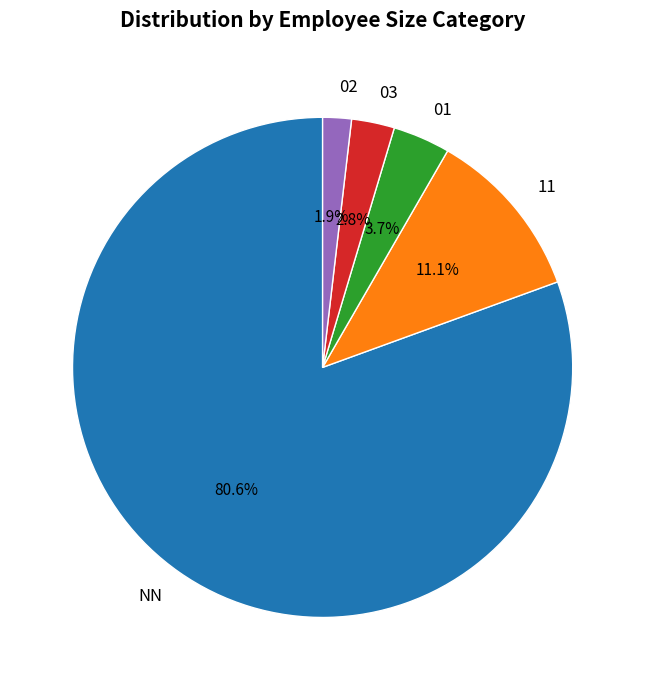

What is the total percentage of 03 and 01?

6.5%